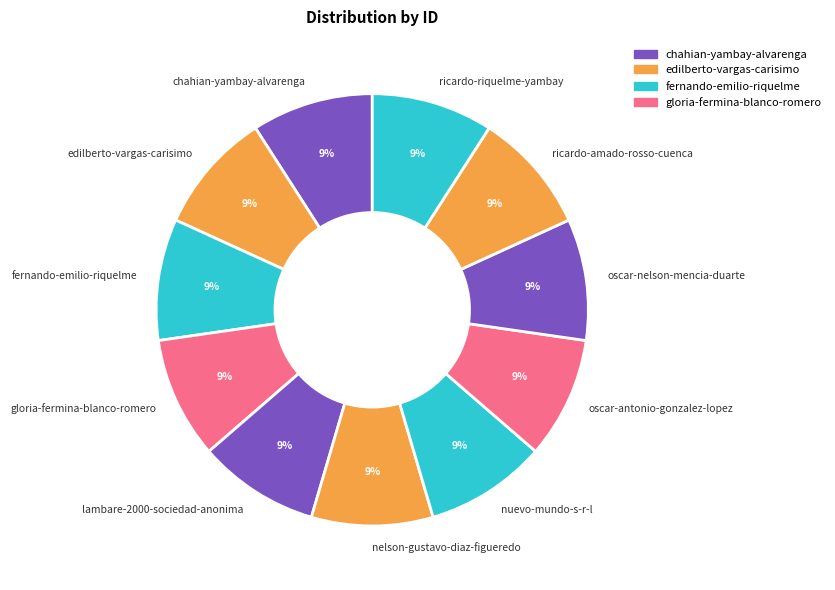

Is there a majority slice in this chart?

No